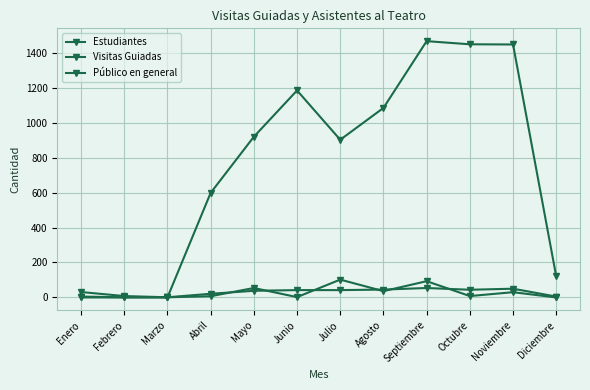

What value does the Público en general series have at Septiembre, to the nearest 50?

100